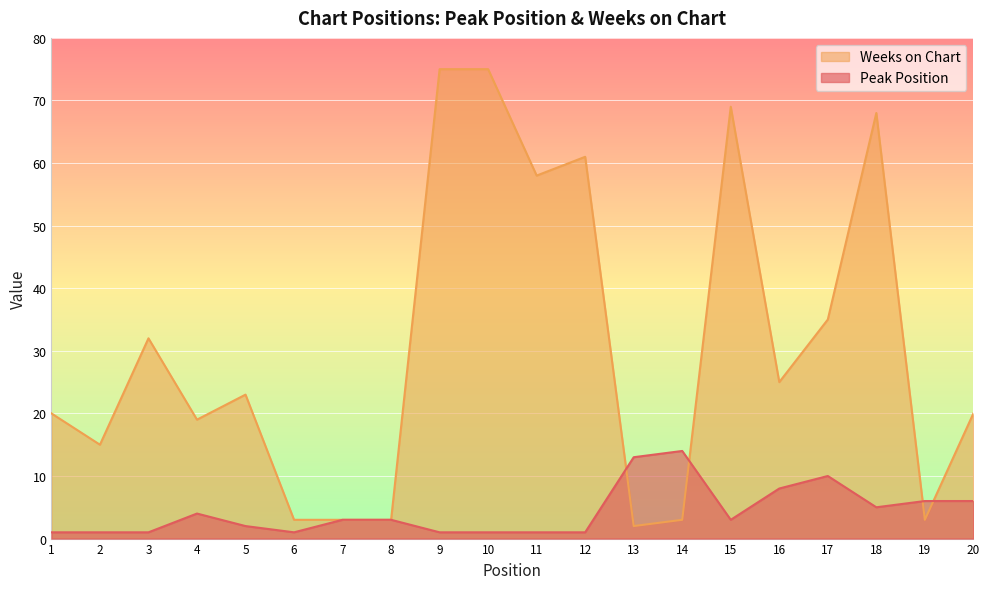

What is the difference between the maximum and second lowest values in the Peak Position series?

13